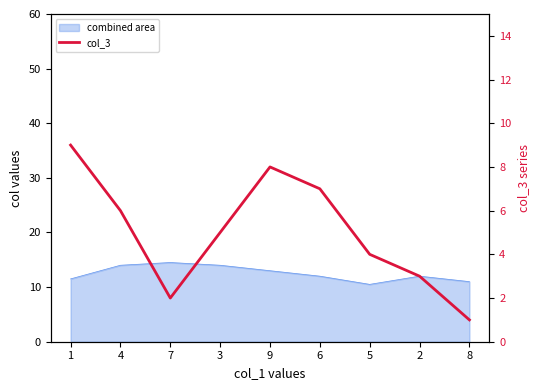

How many lines are shown in the chart?

1